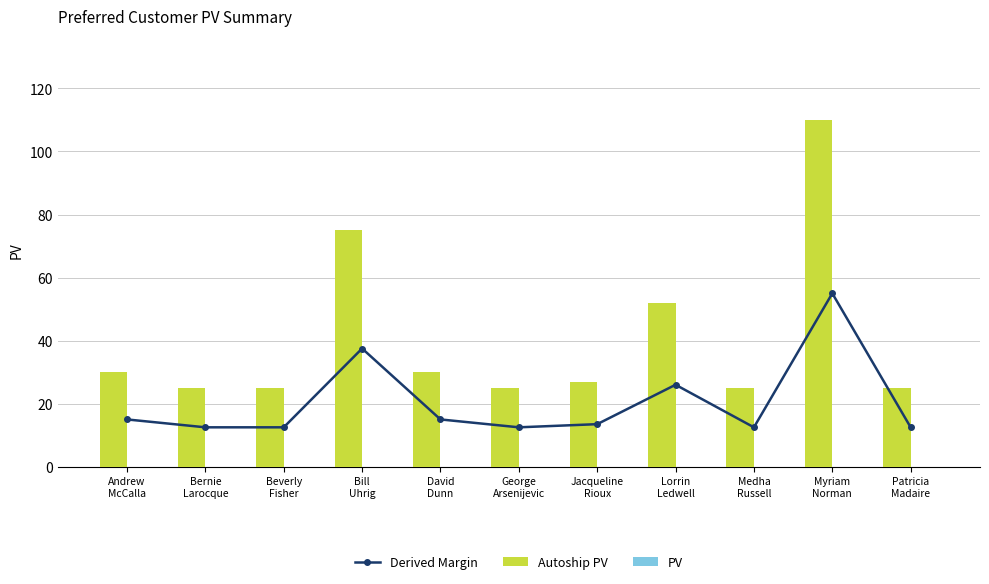

What is the label of the 8th bar from the right?

Bill
Uhrig